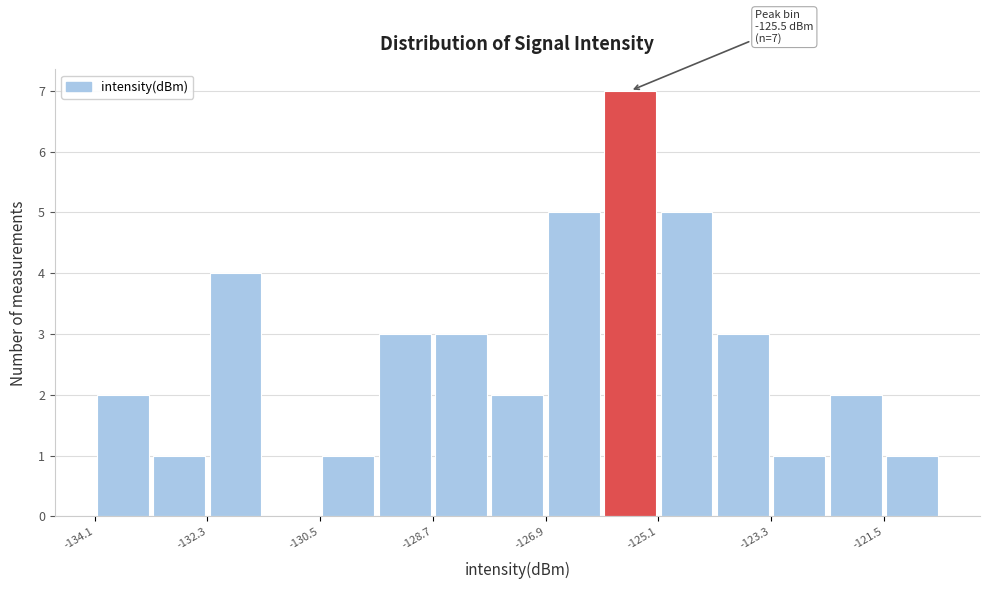

Which range on the x-axis has the tallest bar?

-126.0 to -125.0